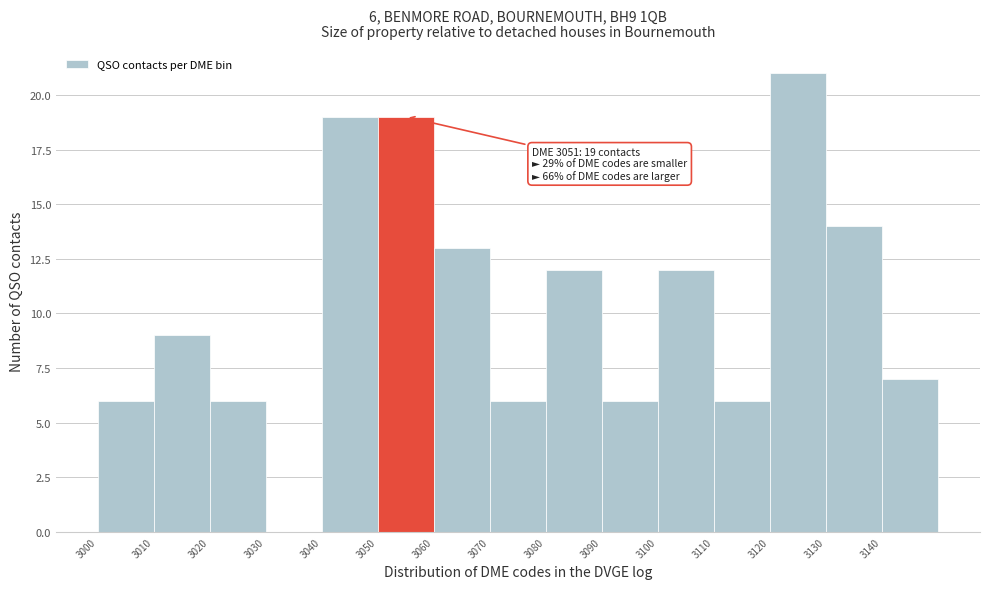

Over which range of the x-axis is the bar tallest?

3120 to 3130